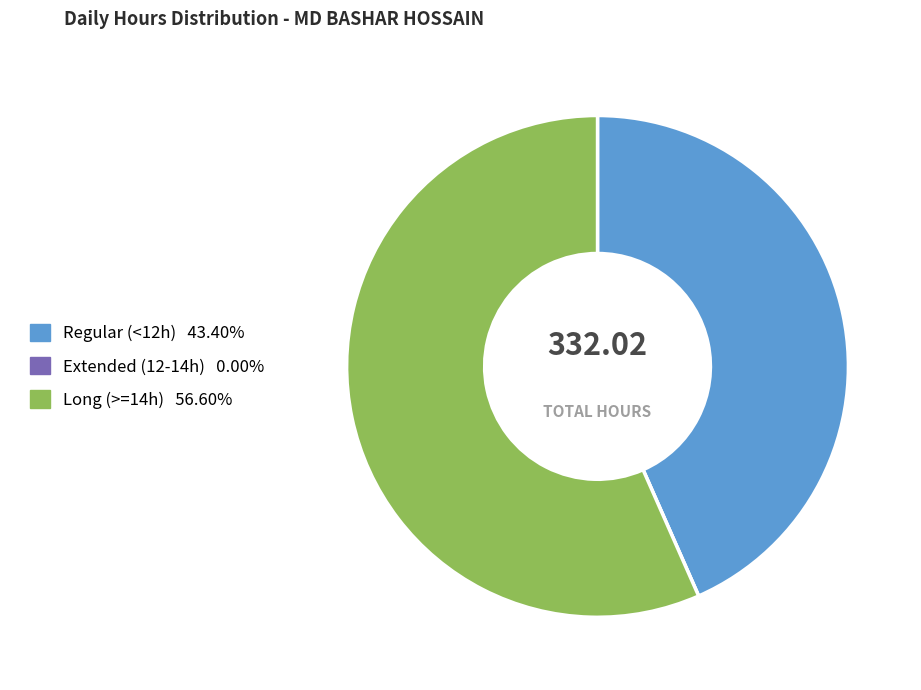

Is there a majority slice in this chart?

Yes